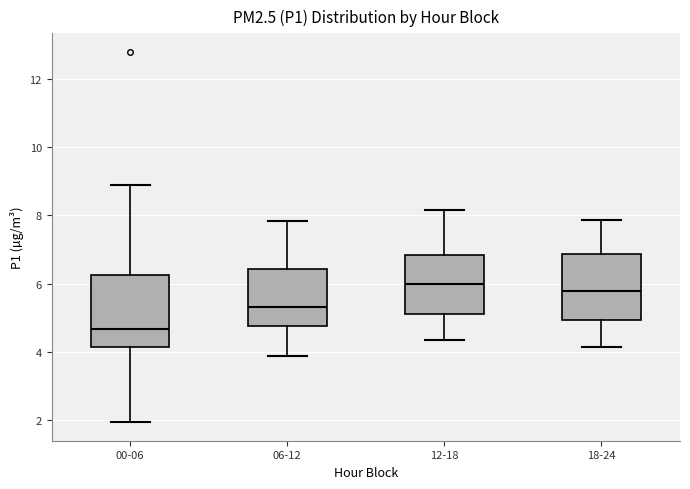

Which box has the lowest median line?

00-06